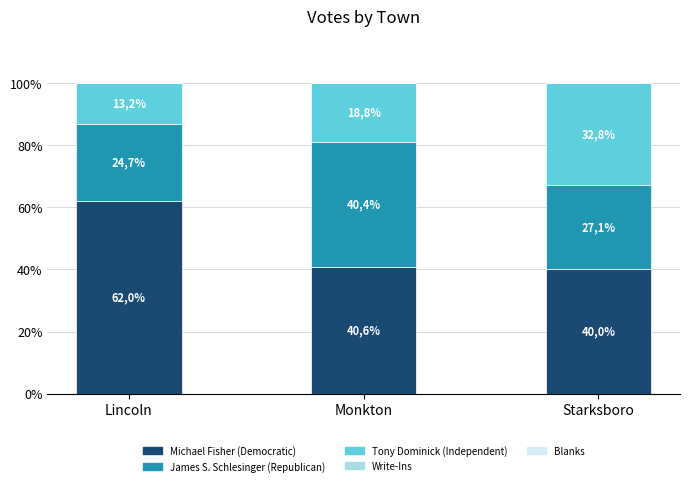

Are the bars grouped side by side (vs. stacked)?

No